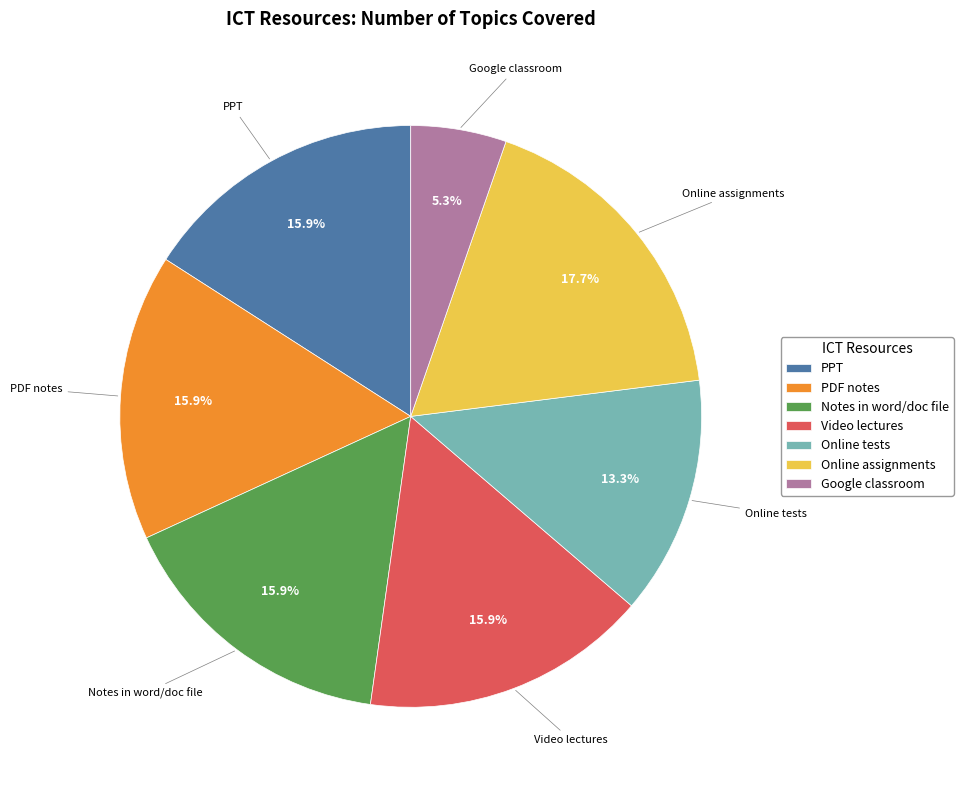

Does any single category account for the majority?

No